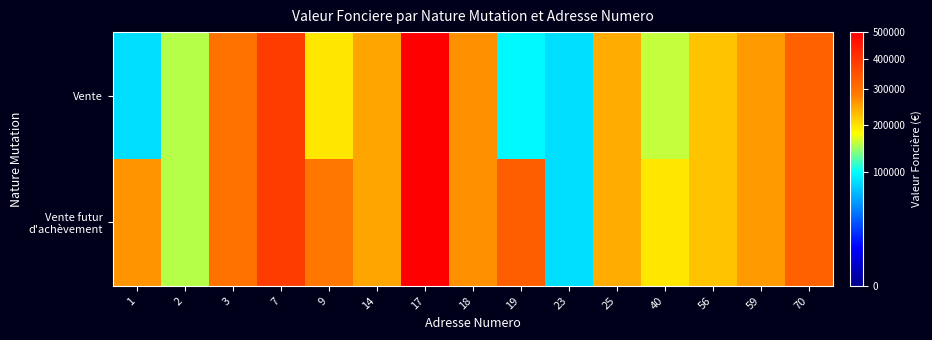

Which series changed the most between 9 and 59?

Vente